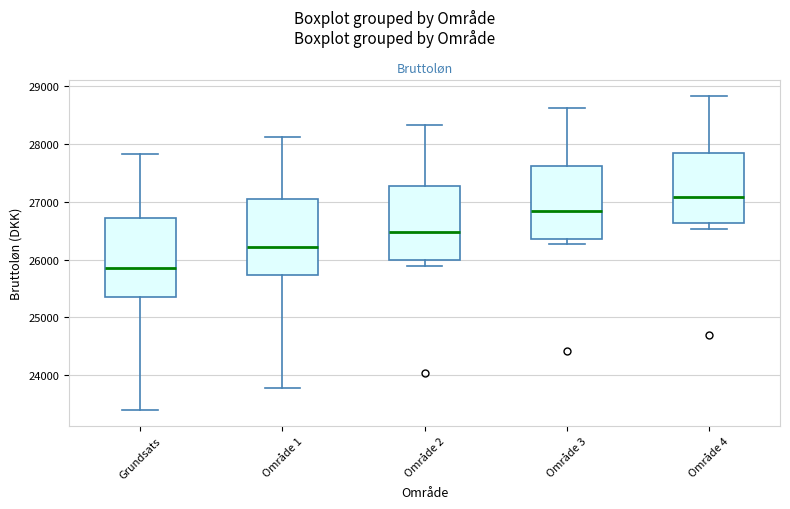

Reading left to right, transcribe this box plot: for each box, give where its median line is, the range the box spans, and where its two whiskers end, as read against the y-axis. The values are not printed on the chart, so give them approximately, as read against the axis.

Grundsats: median 25900, box 25300 to 26700, whiskers 23400 to 27800
Område 1: median 26200, box 25700 to 27100, whiskers 23800 to 28100
Område 2: median 26500, box 26000 to 27300, whiskers 25900 to 28300
Område 3: median 26800, box 26400 to 27600, whiskers 26300 to 28600
Område 4: median 27100, box 26600 to 27900, whiskers 26500 to 28800